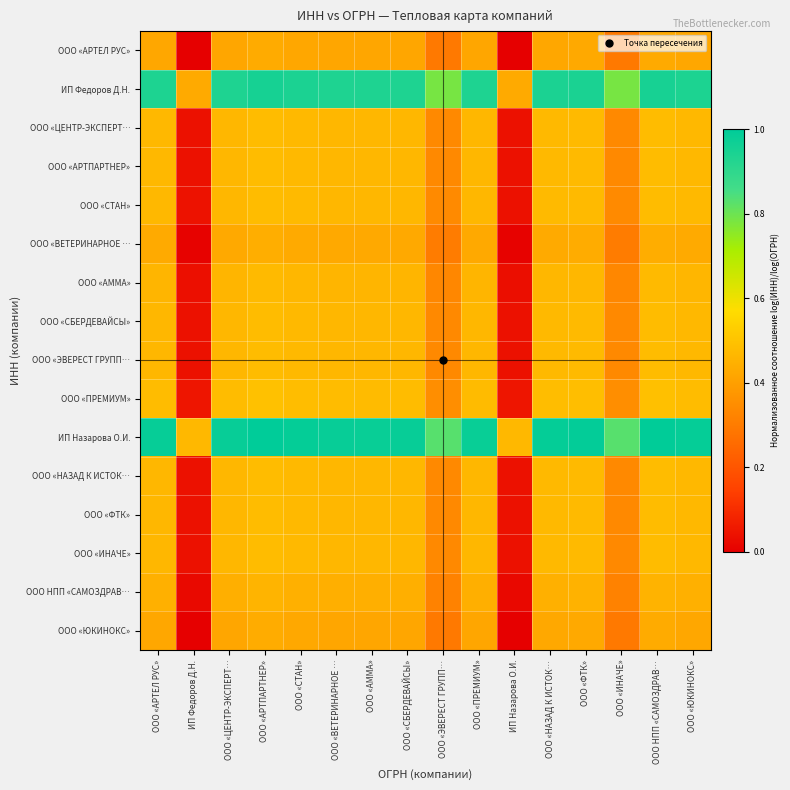

Which series has the widest spread of values?

ИП Назарова О.И.